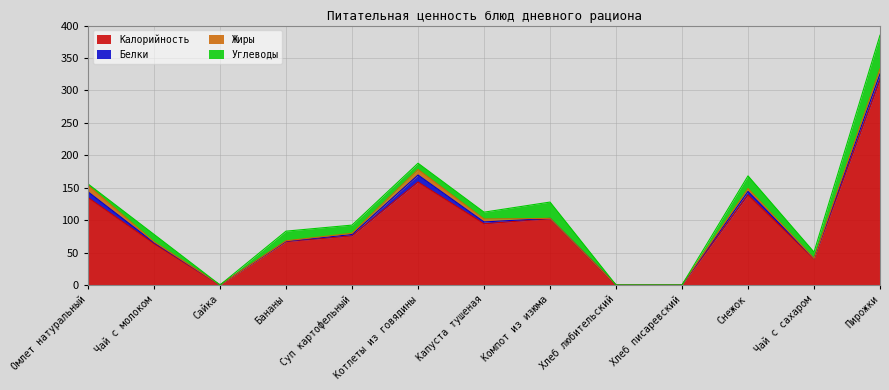

How many values in the Углеводы series are below 10?

6